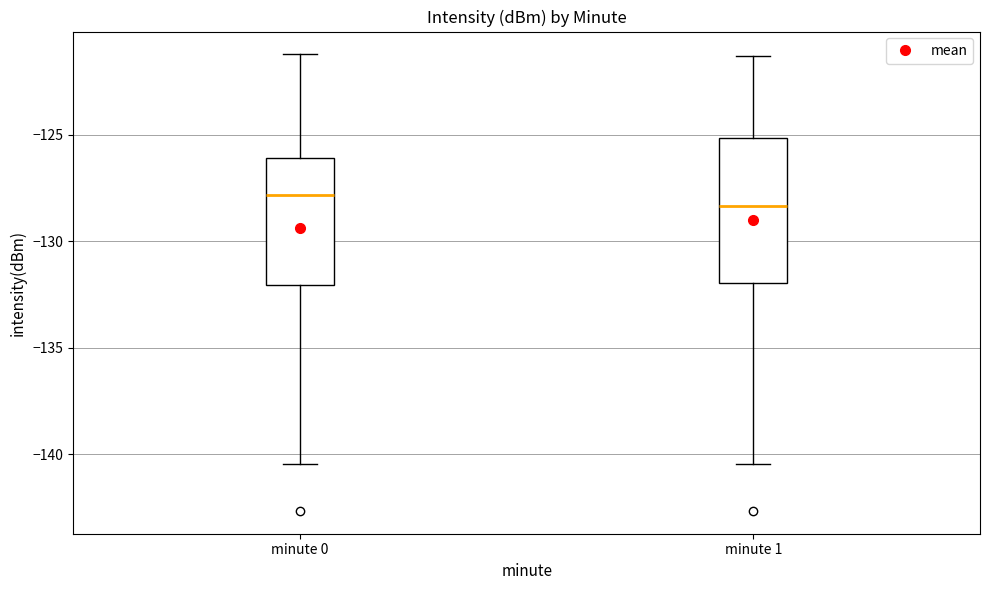

Where does the upper whisker of the box for minute 0 end on the y-axis? The values are not printed on the chart, so give them approximately, as read against the axis.

-121.0